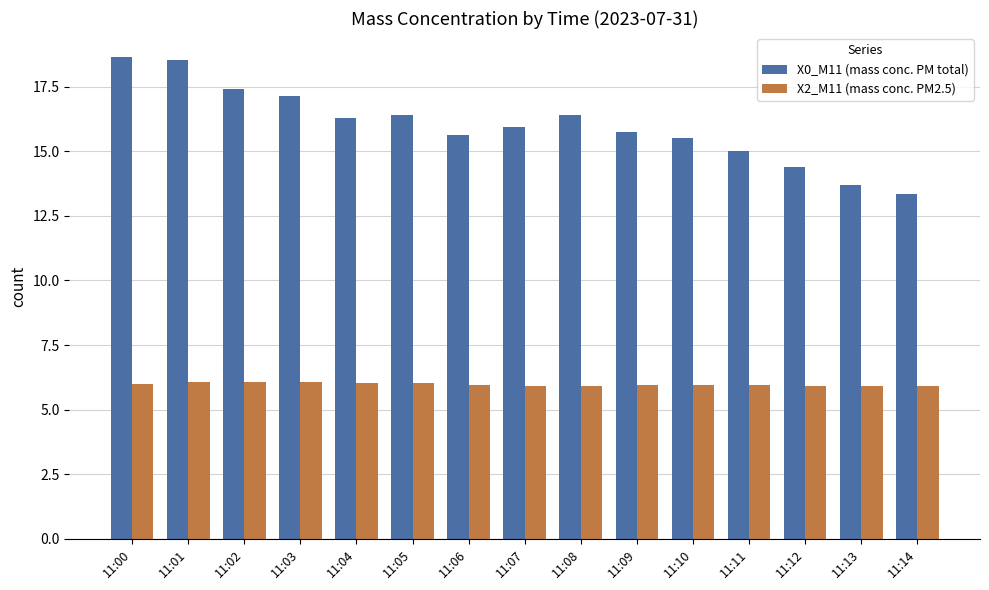

What is the approximate value of X0_M11 (mass conc. PM total) at 11:09?

15.8